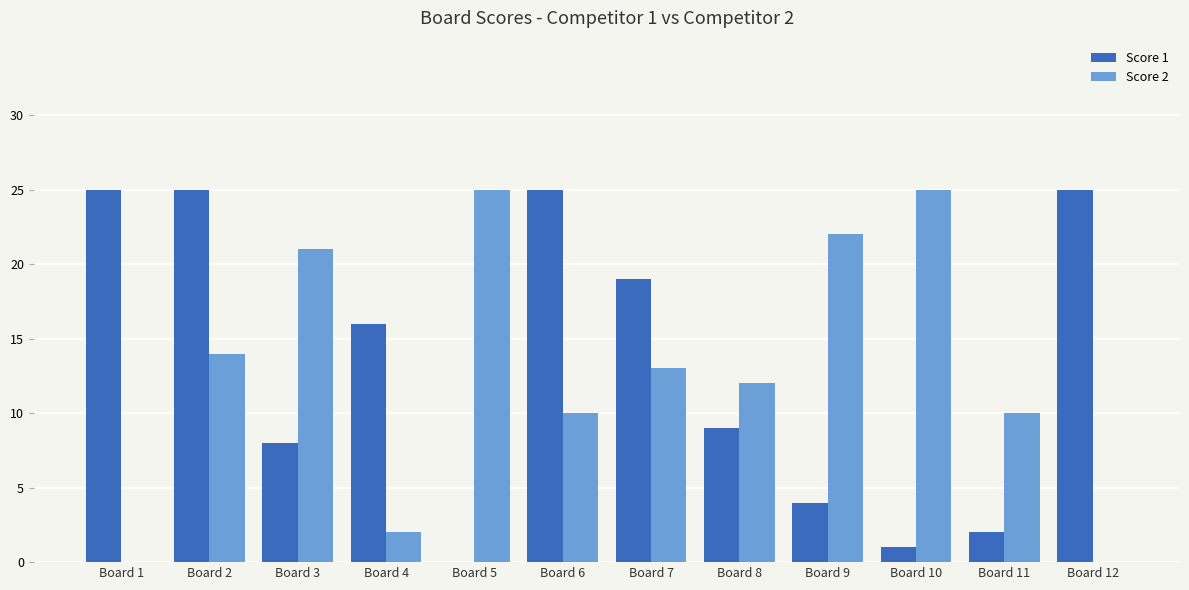

Is the value of Score 1 at Board 1 greater than the value of Score 2 at Board 1?

Yes